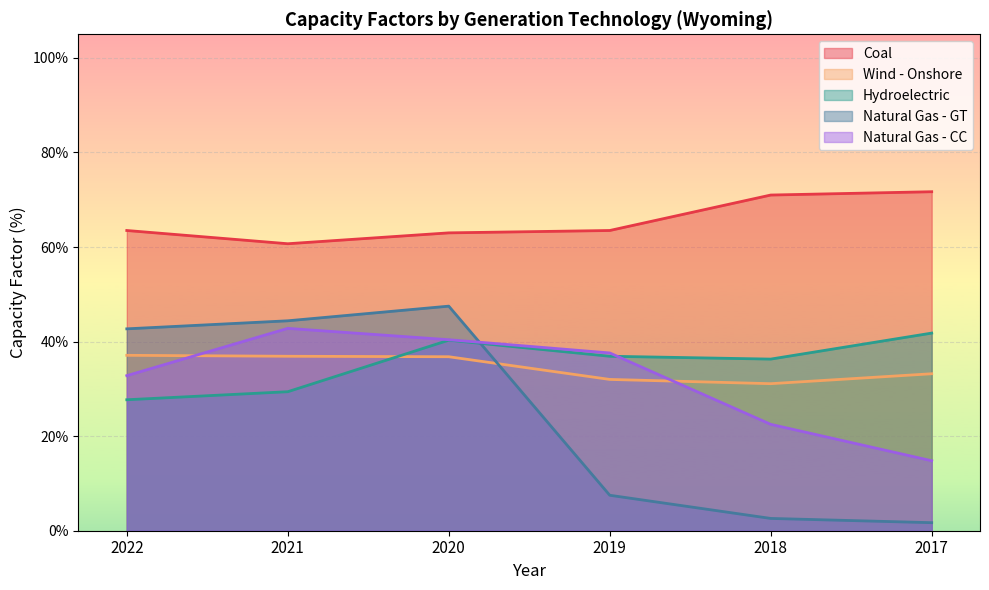

Reading left to right, list all the values displayed in this chart.

Coal: 63.5	60.7	63.0	63.5	71.0	71.7
Wind - Onshore: 37.1	36.9	36.8	32.0	31.1	33.2
Hydroelectric: 27.7	29.4	40.3	36.9	36.3	41.8
Natural Gas - GT: 42.7	44.4	47.5	7.5	2.6	1.7
Natural Gas - CC: 32.8	42.8	40.4	37.6	22.5	14.8